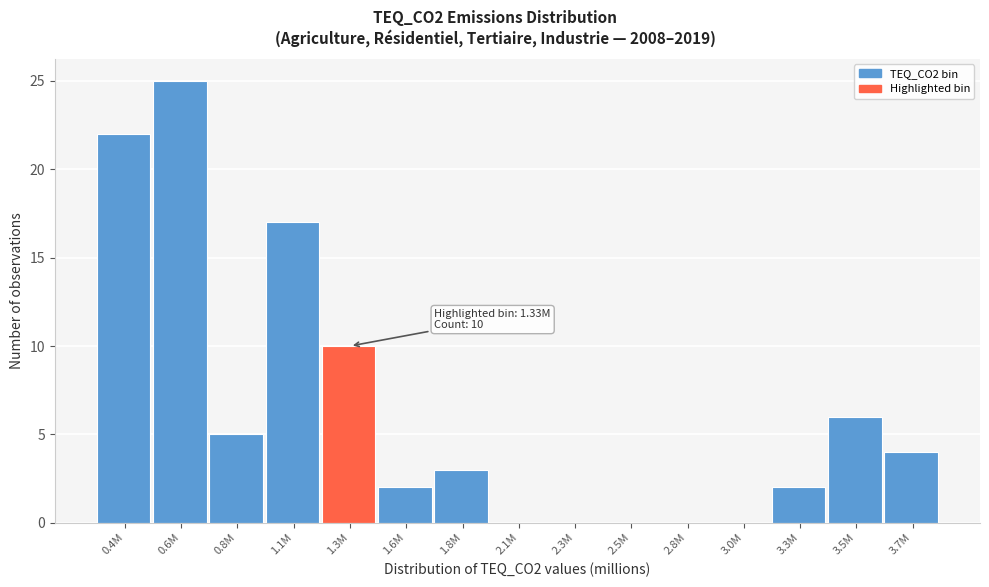

Reading right to left, transcribe all the data shown in this chart.

3.7M=4	3.5M=6	3.3M=2	3.0M=0	2.8M=0	2.5M=0	2.3M=0	2.1M=0	1.8M=3	1.6M=2	1.3M=10	1.1M=17	0.8M=5	0.6M=25	0.4M=22